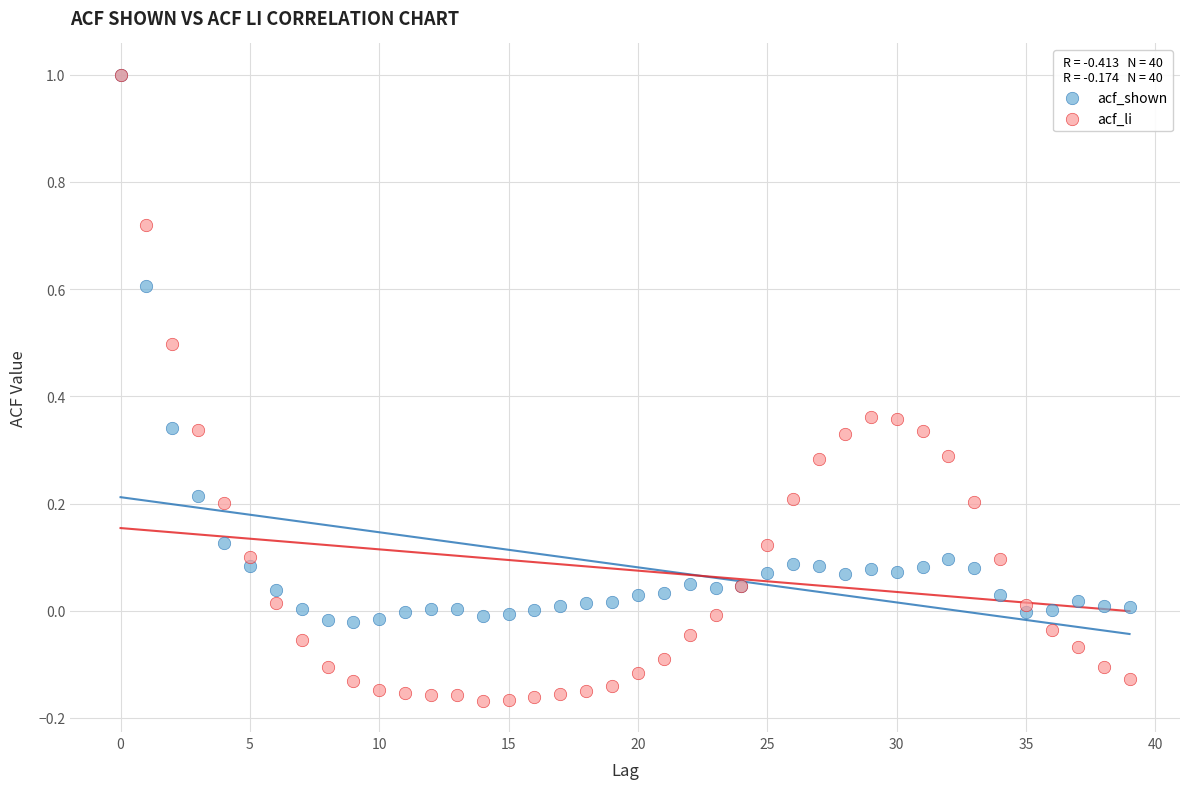

What are all the series names shown in the legend?

acf_shown, acf_li